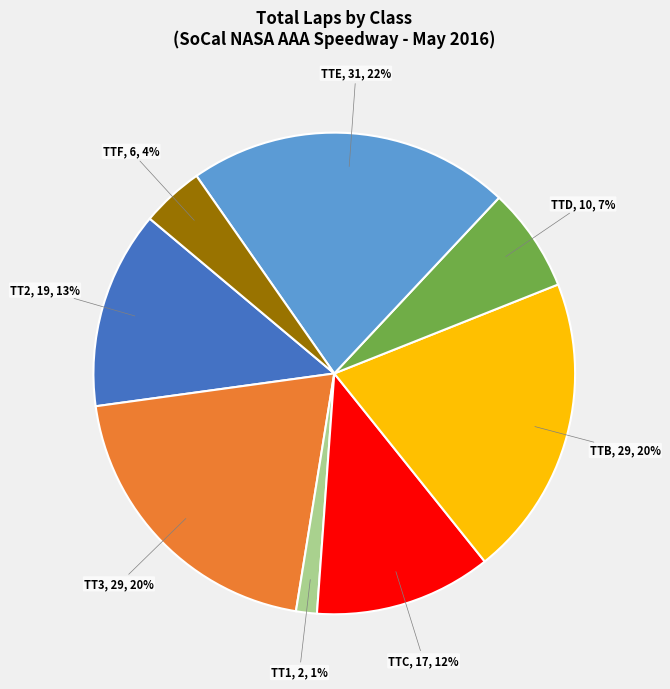

Is there a majority slice in this chart?

No